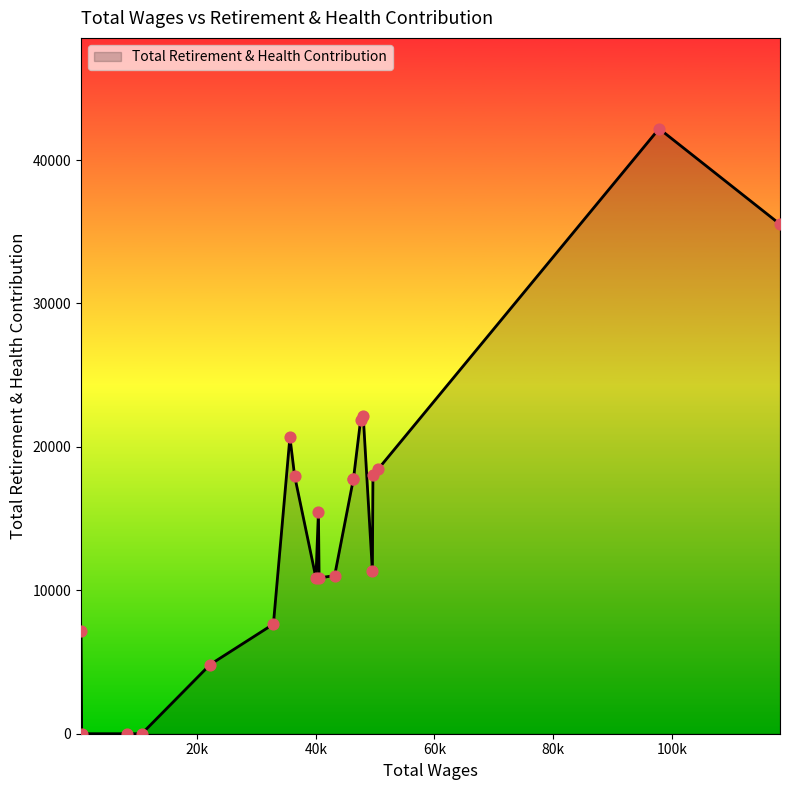

What is the difference between the maximum and minimum values?

42190